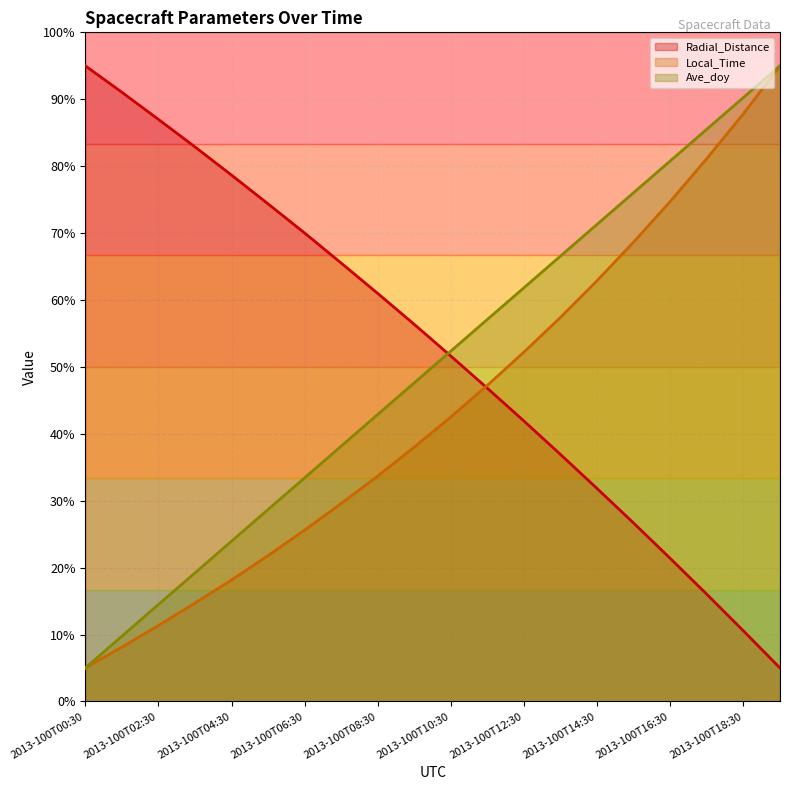

At which category does the chart reach its minimum across all series?

2013-100T19:30